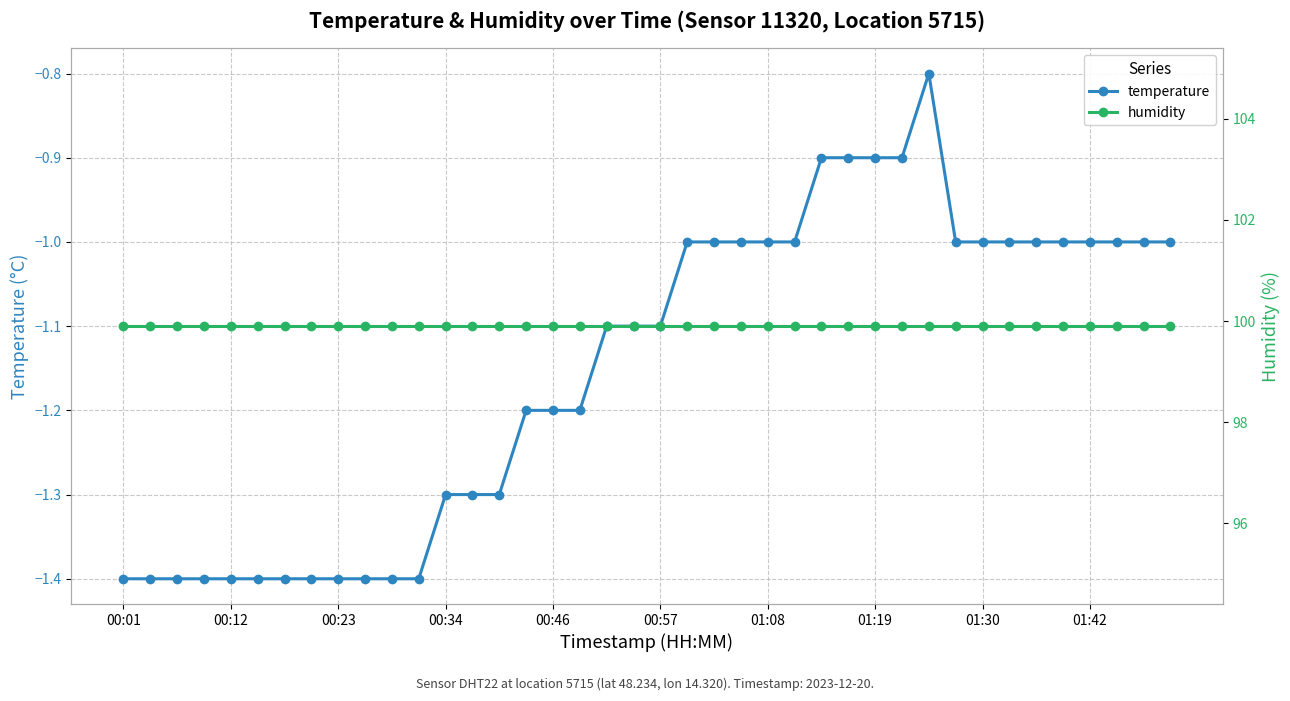

What is the minimum value for temperature?

-1.4